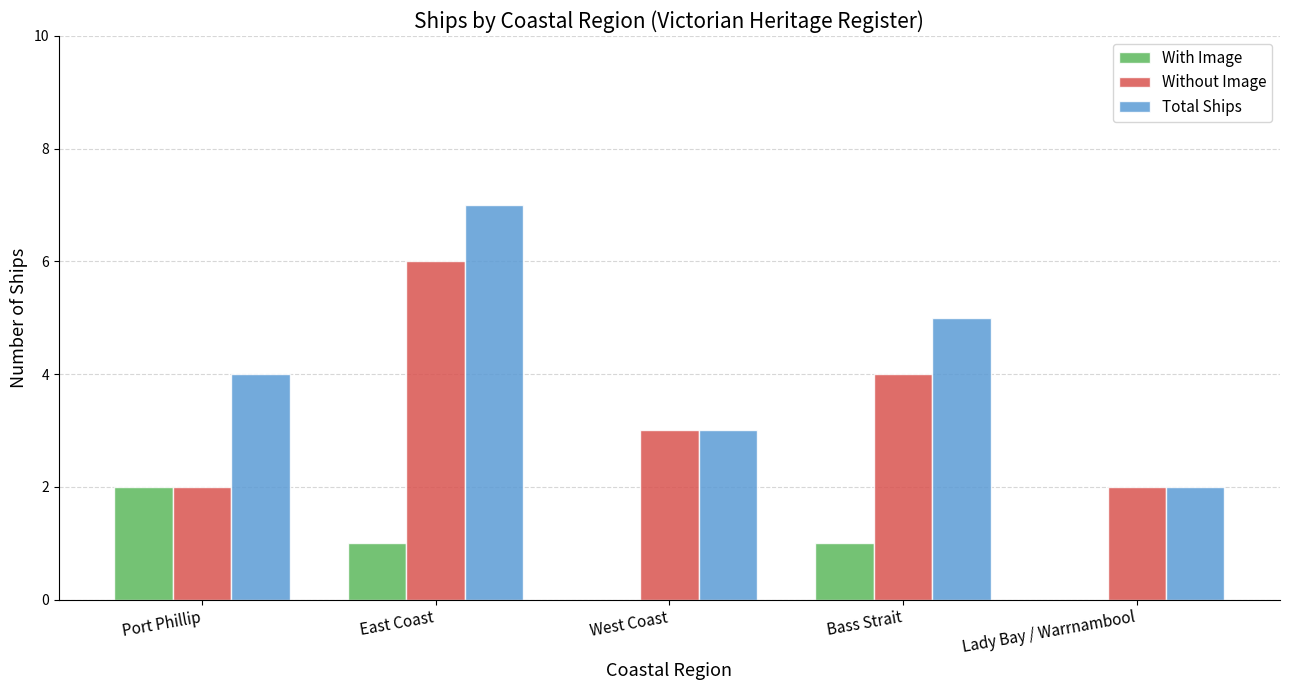

What is the sum of the With Image values at Port Phillip and Lady Bay / Warrnambool?

2